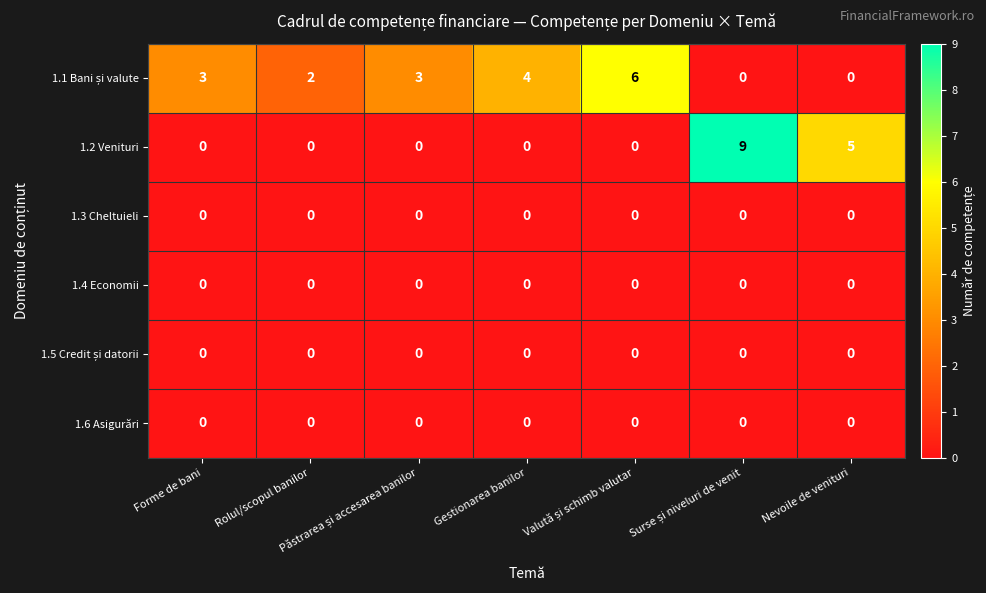

True or false: 1.2 Venituri has a value of 0 at Gestionarea banilor.

True